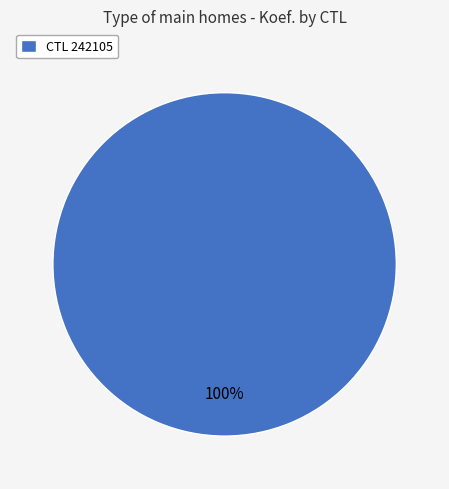

Which category accounts for the majority?

CTL 242105